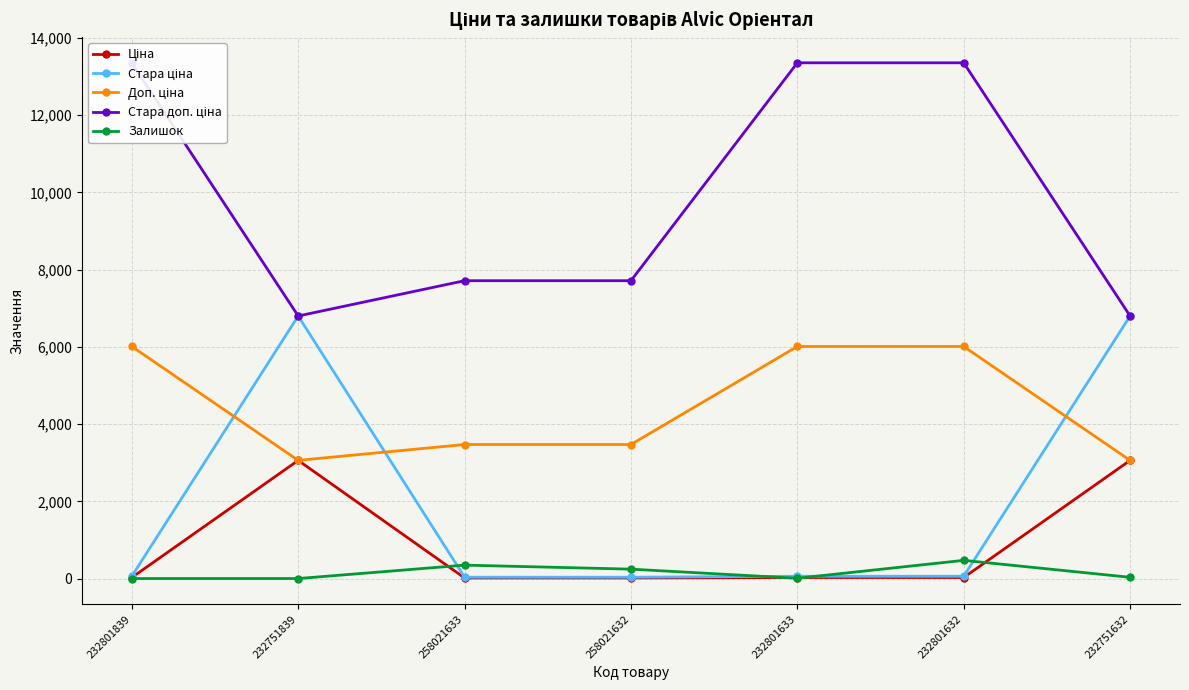

What position from the right is 232801632?

2